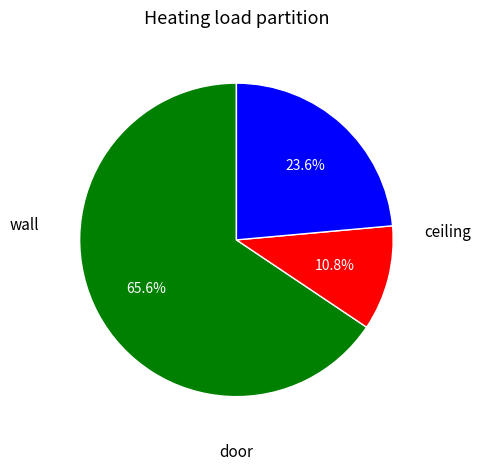

Is there a majority slice in this chart?

Yes